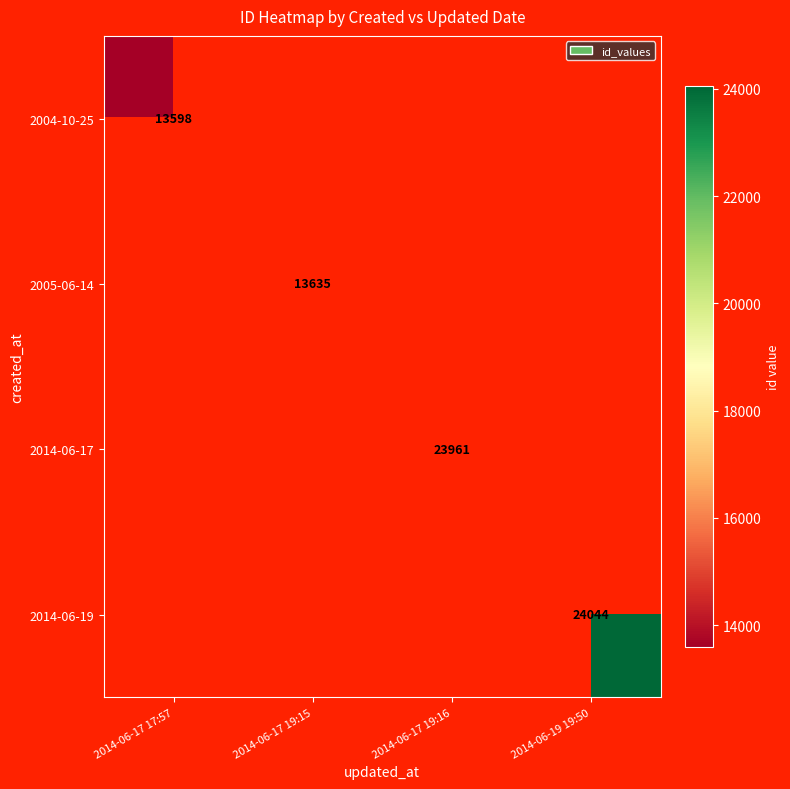

Which category has the lowest value across all series?

2014-06-17 17:57